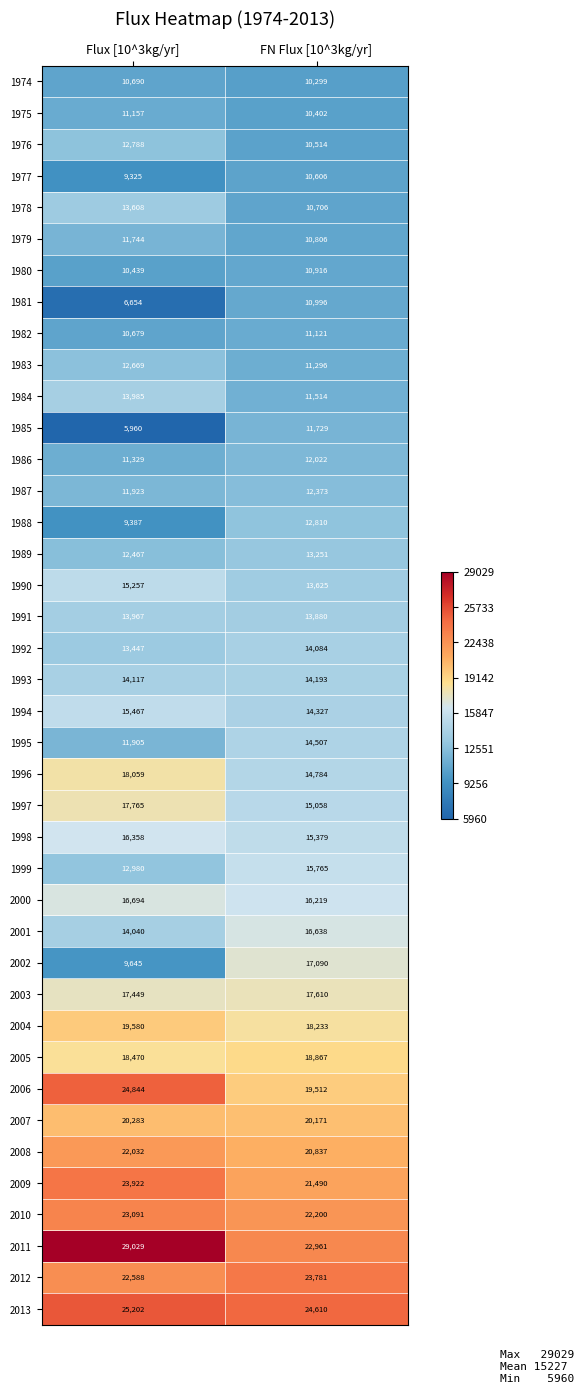

Which series changed the most between Flux [10^3kg/yr] and FN Flux [10^3kg/yr]?

2002